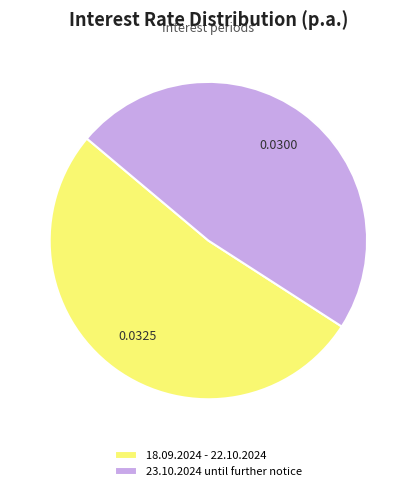

Is there any slice that represents more than half of the pie?

Yes